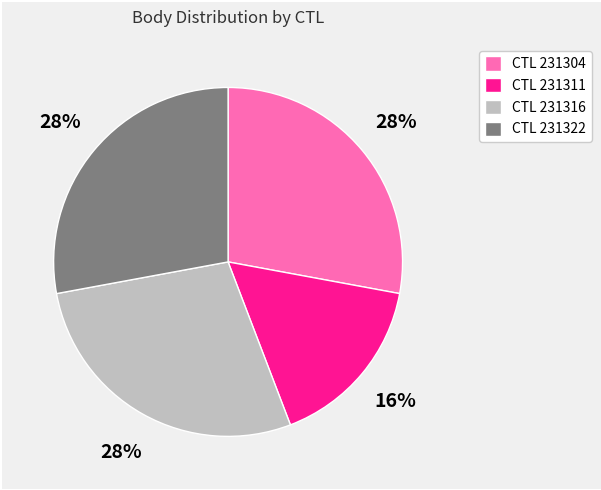

To the nearest percent, what portion does CTL 231316 represent?

28%